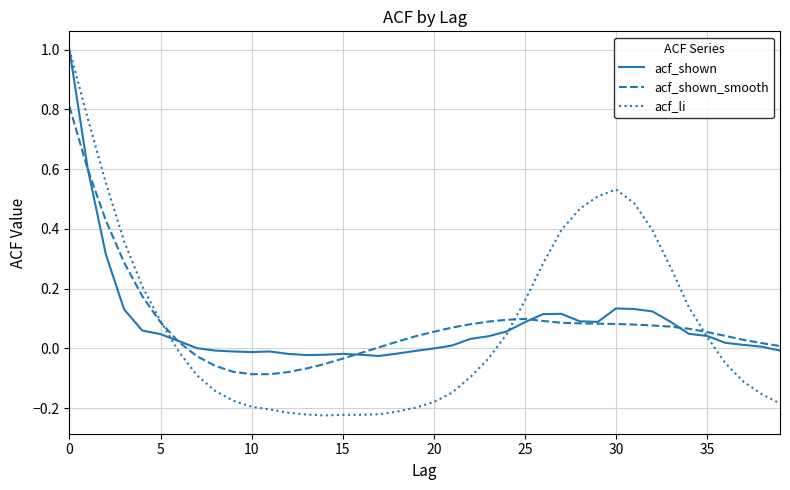

Which series has the widest spread of values?

acf_li